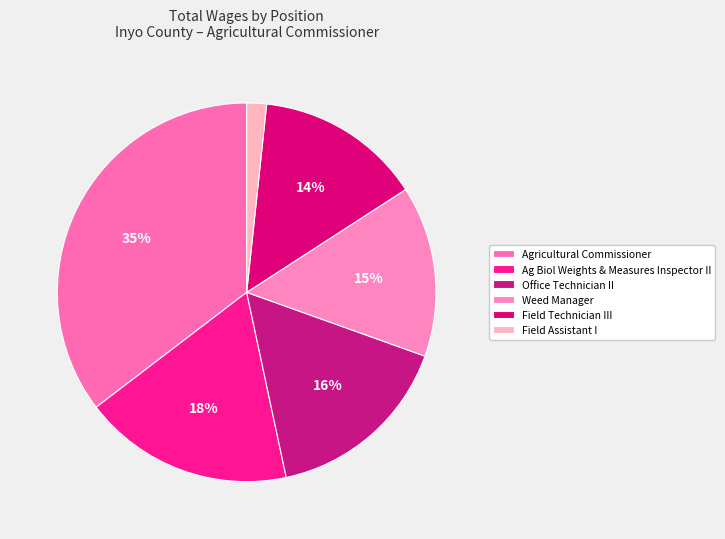

Is it true that Weed Manager is 20% of the pie?

False